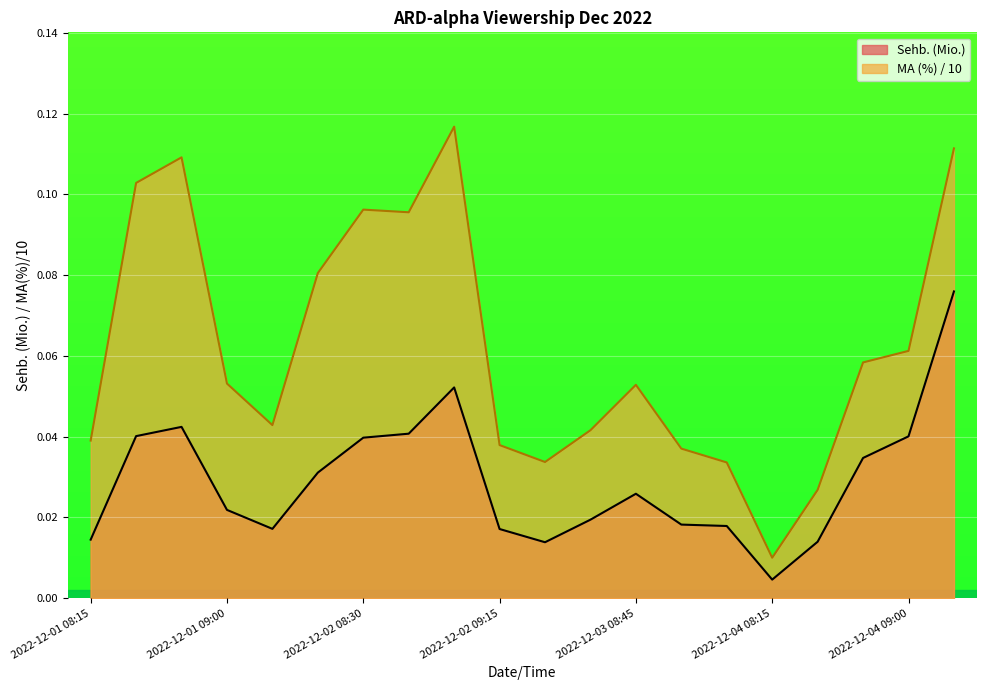

Reading right to left, list all the values displayed in this chart.

Sehb. (Mio.): 0.1	0.0	0.0	0.0	0.0	0.0	0.0	0.0	0.0	0.0	0.0	0.1	0.0	0.0	0.0	0.0	0.0	0.0	0.0	0.0
MA (%): 0.1	0.1	0.1	0.0	0.0	0.0	0.0	0.1	0.0	0.0	0.0	0.1	0.1	0.1	0.1	0.0	0.1	0.1	0.1	0.0